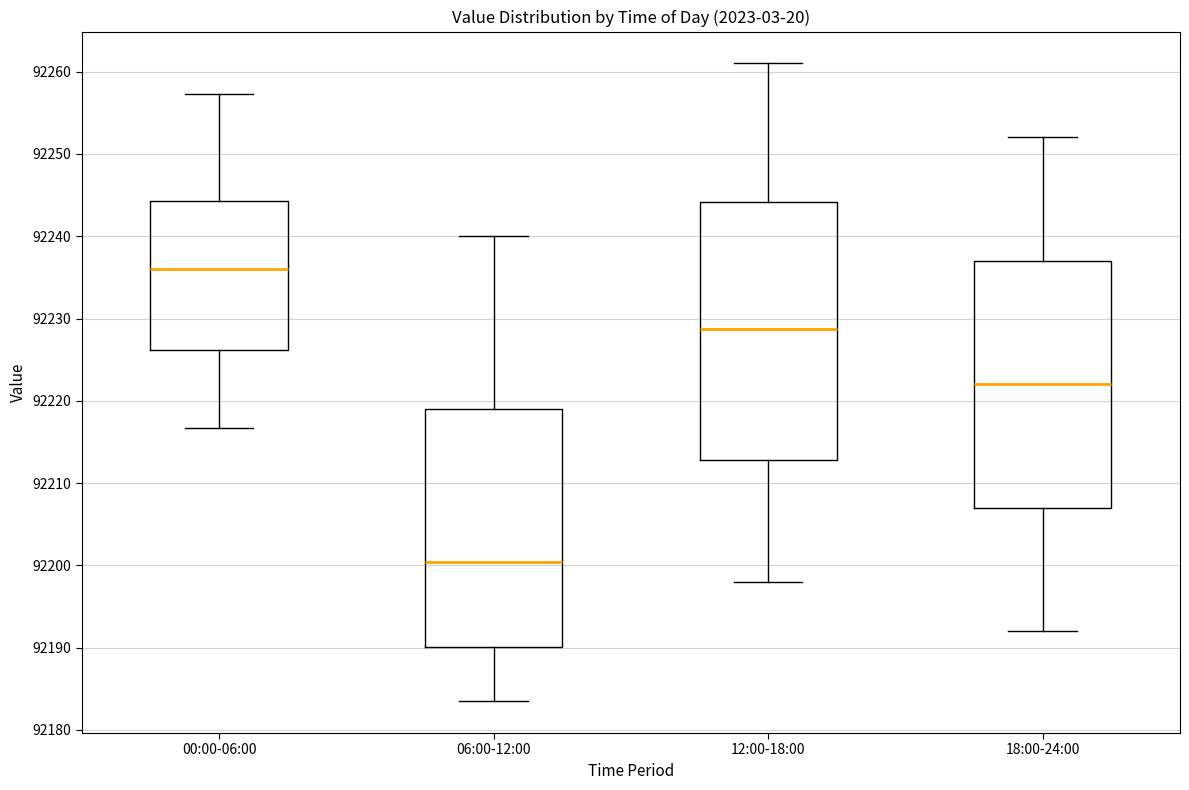

Comparing the boxes themselves (not the whiskers), which one is the tallest?

12:00-18:00